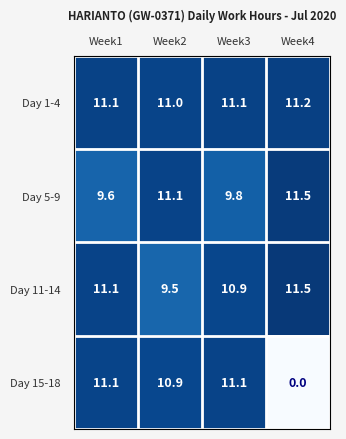

Which label corresponds to the smallest value in the chart?

Week4